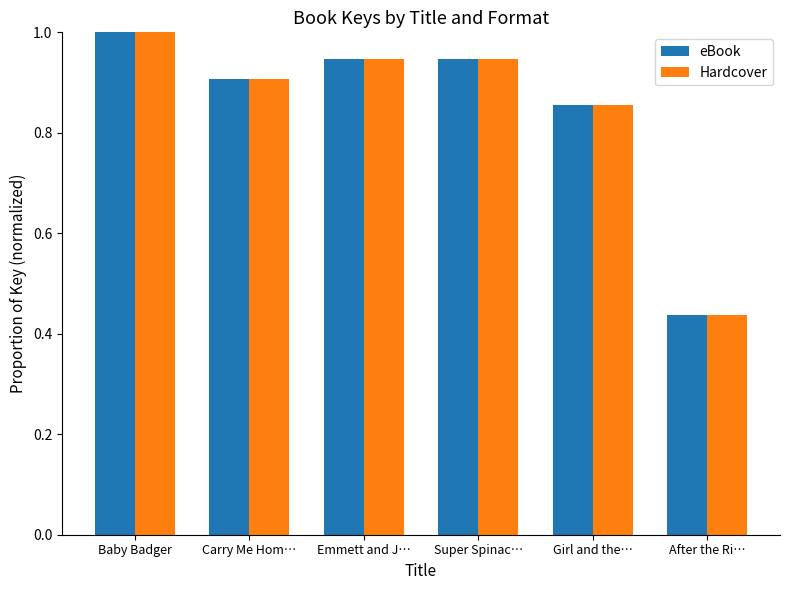

At how many categories does at least one series exceed 0?

6